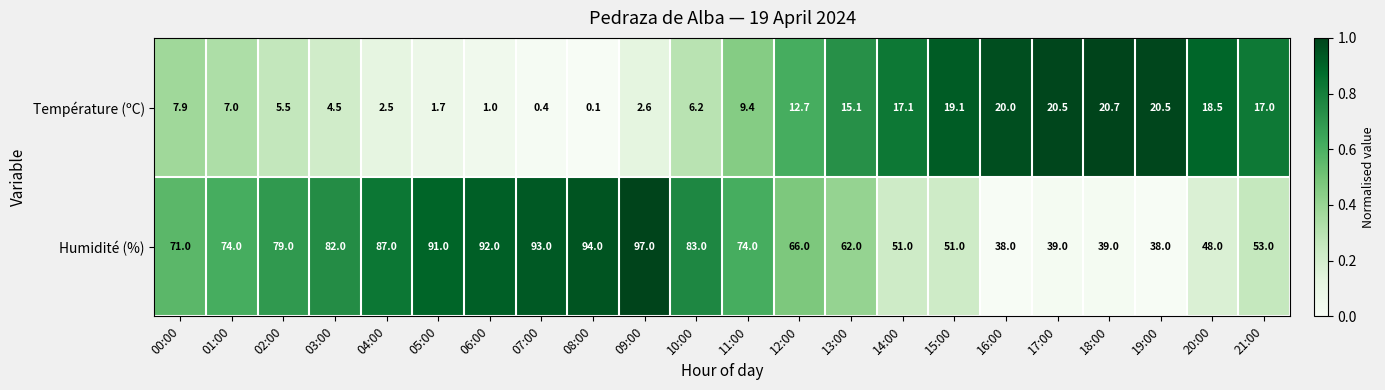

How many series are shown in this chart?

2